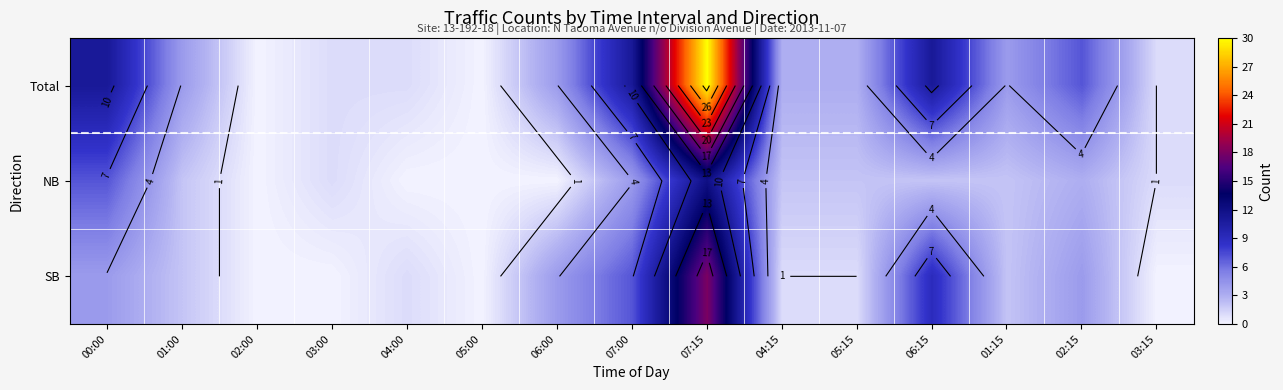

Read the Total value at 04:15, to the nearest 5.

5